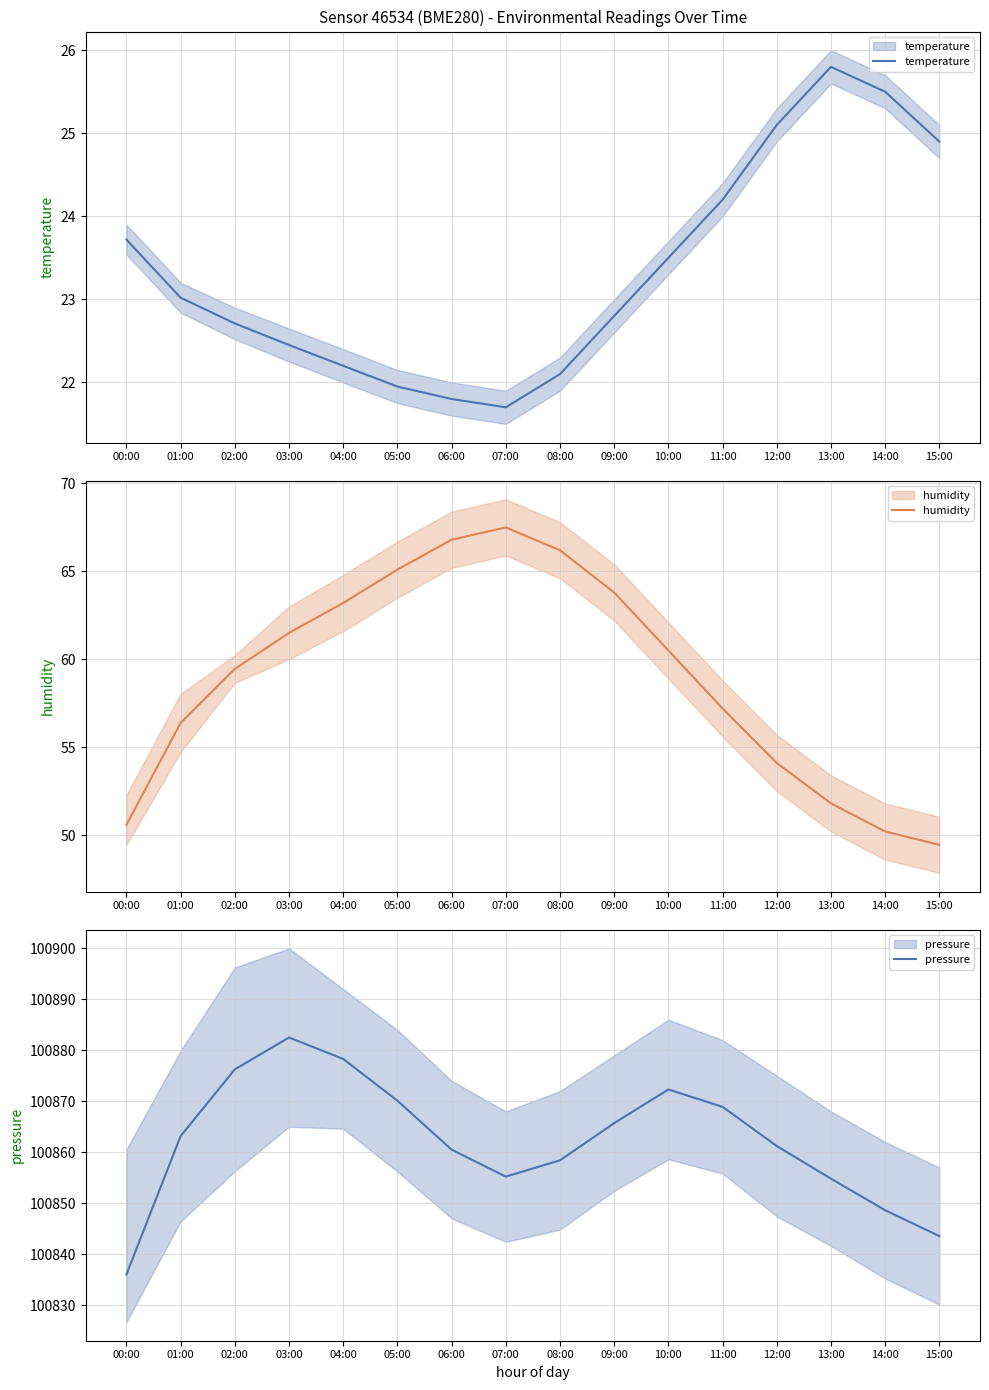

What is the label of the 14th point from the right?

02:00